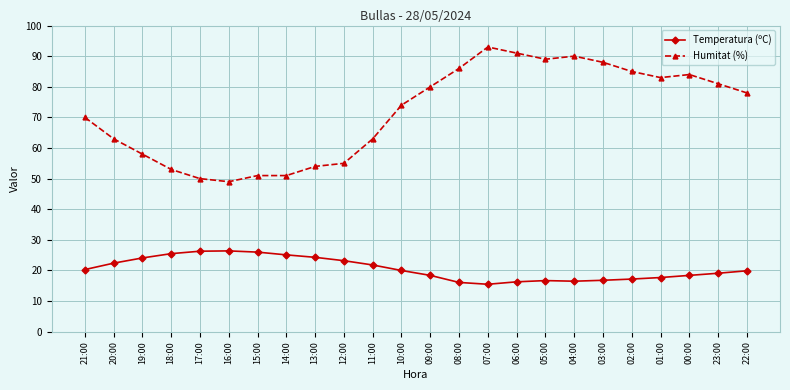

What is the maximum value for Temperatura (ºC)?

26.4